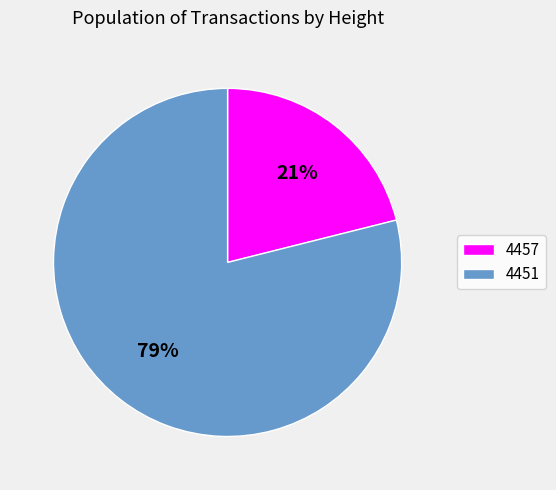

Rank the categories by value from highest to lowest.

4451, 4457